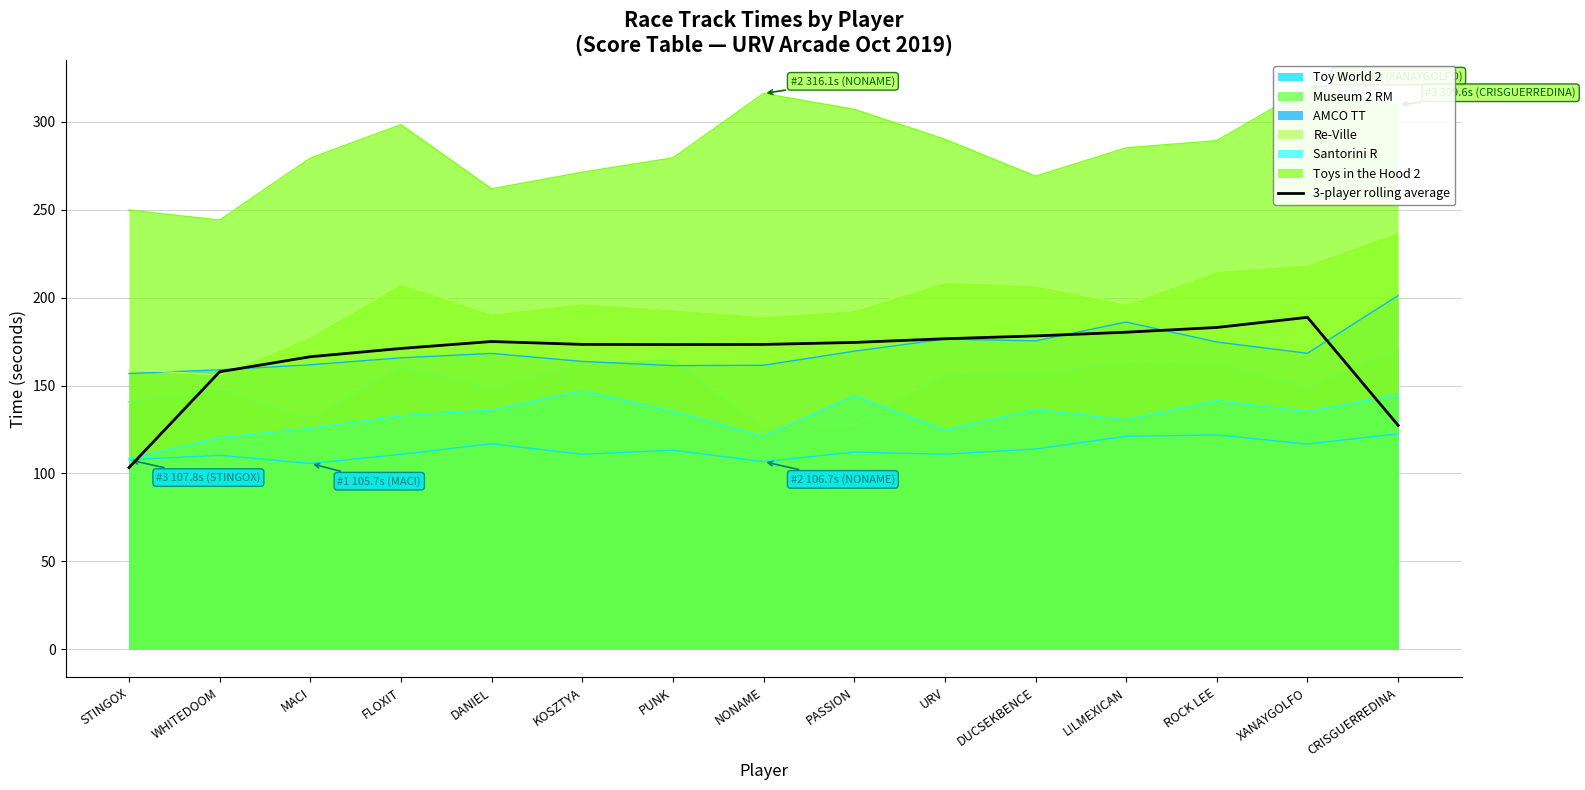

What is the sum of all values?

2502.5